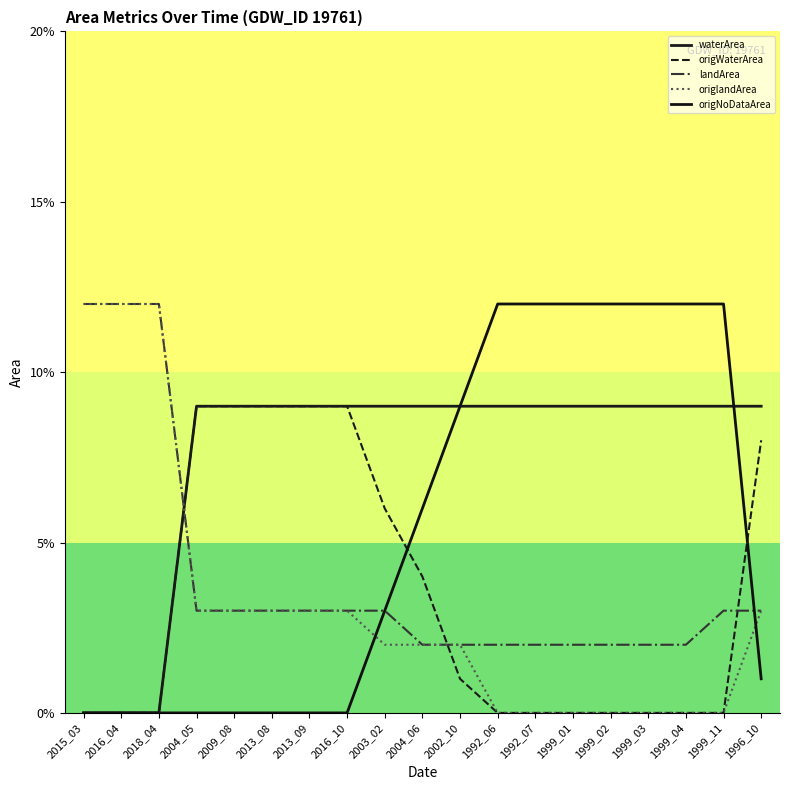

Is this an area chart (filled region under the line)?

No